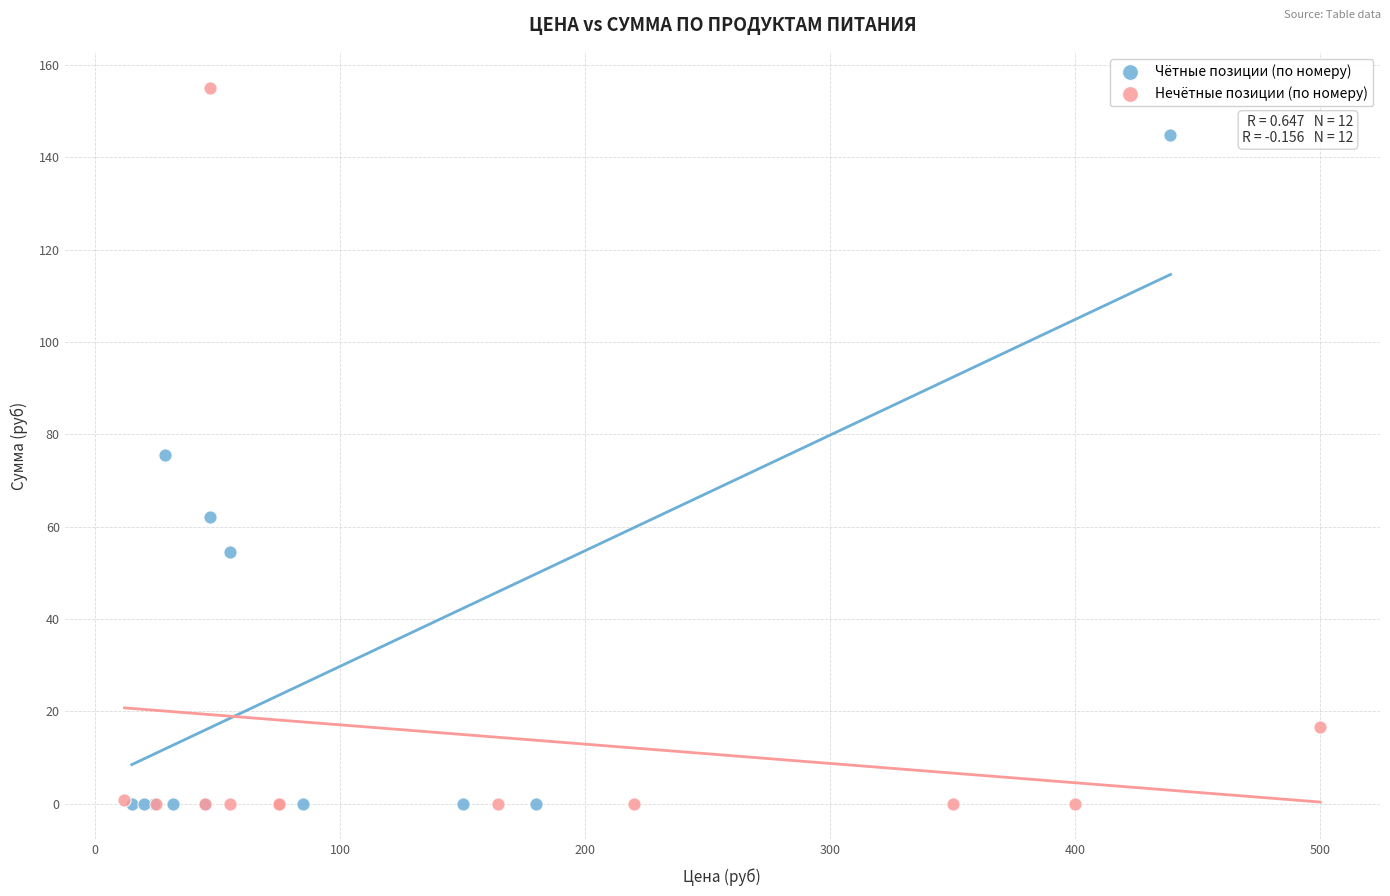

Which series contains the highest Y value?

Нечётные позиции (по номеру)